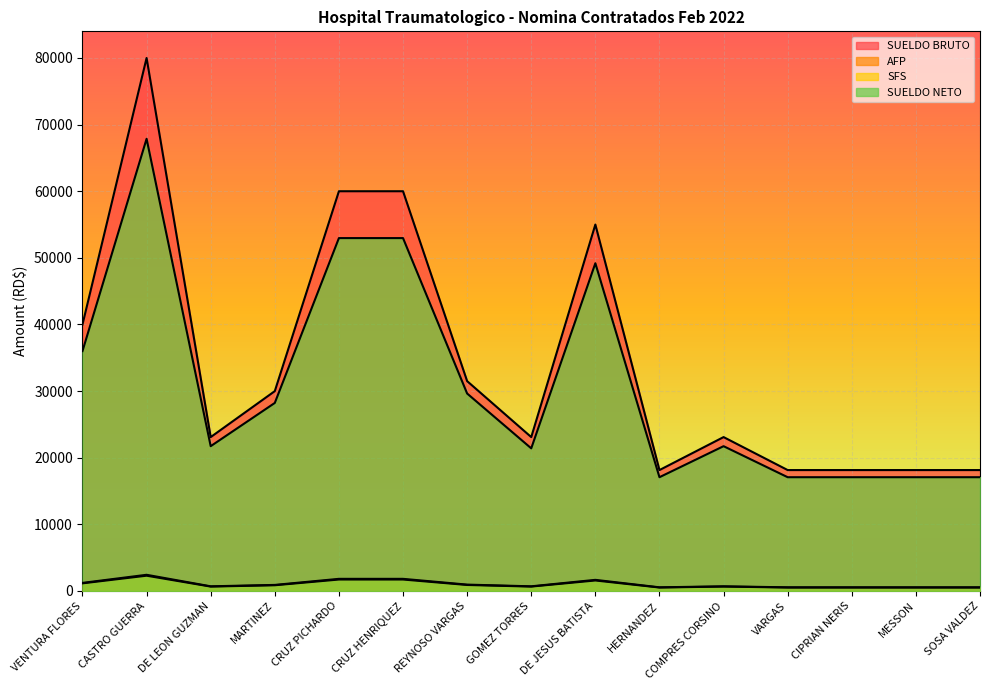

What is the lowest value of the SUELDO BRUTO series?

18150.0